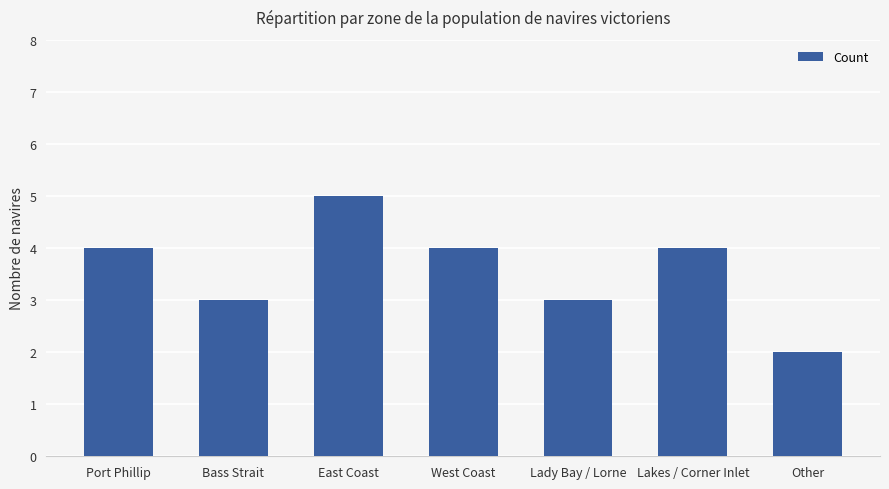

What is the approximate value at East Coast?

5